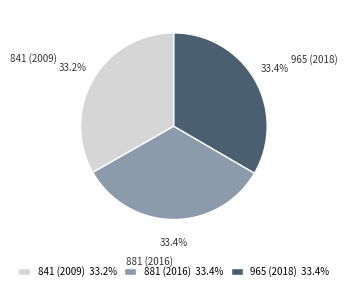

What percentage is the 841 (2009) slice, to the nearest percent?

33%